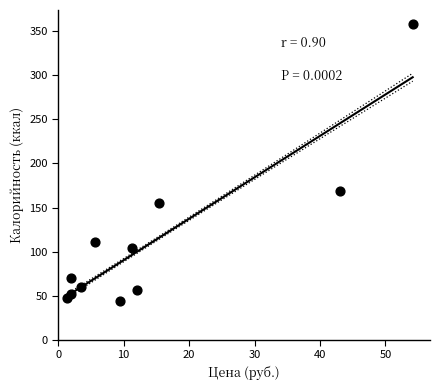

What Y value in the scatter plot is closest to 201?

169.0